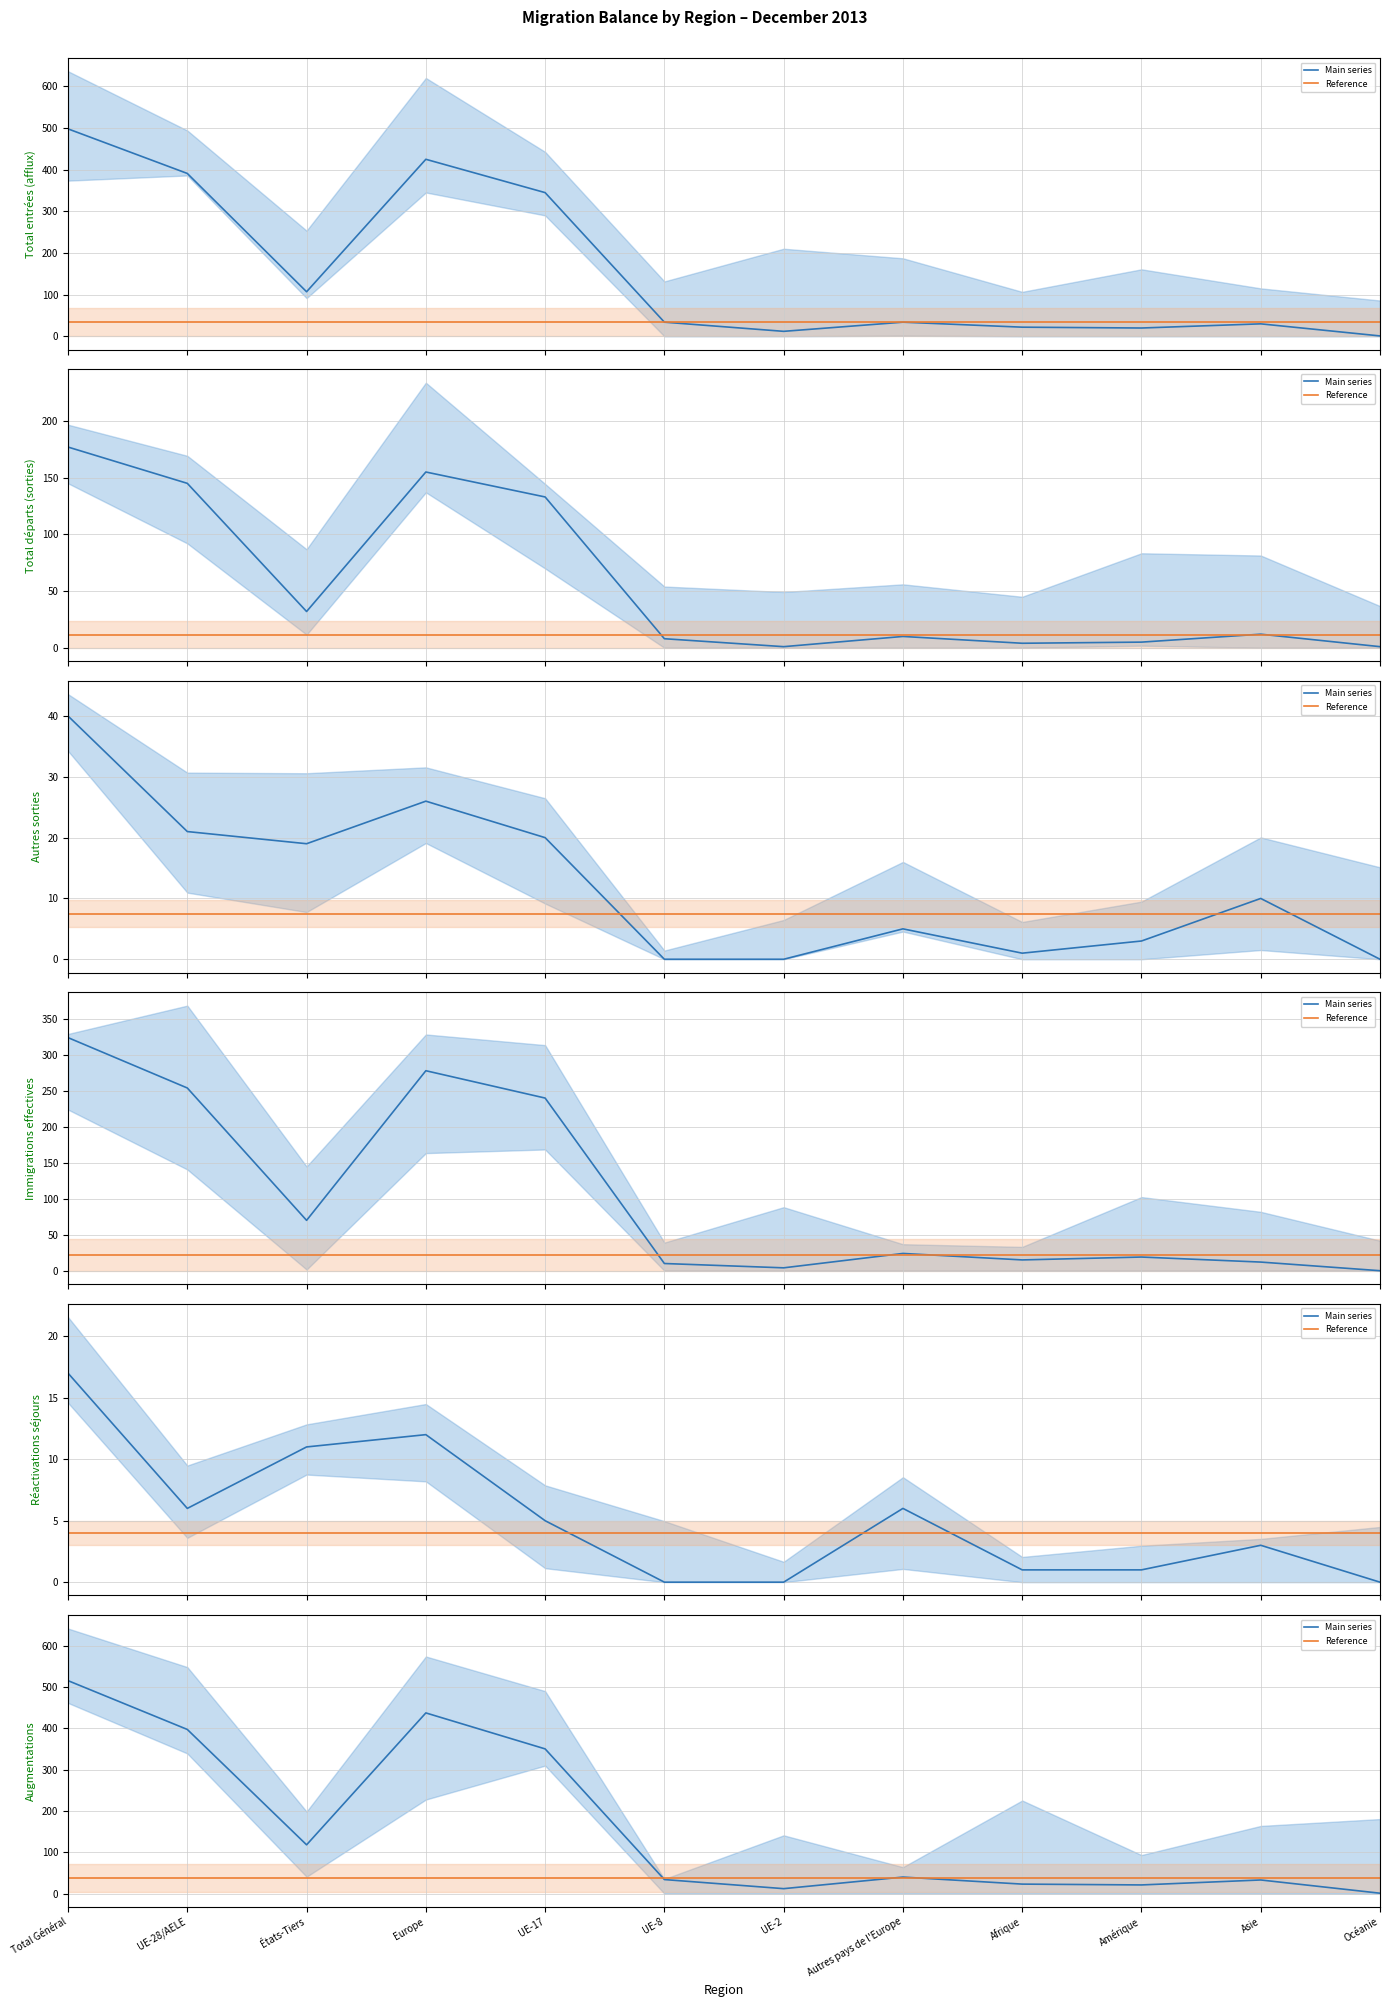

What is the label of the 7th point from the left?

UE-2